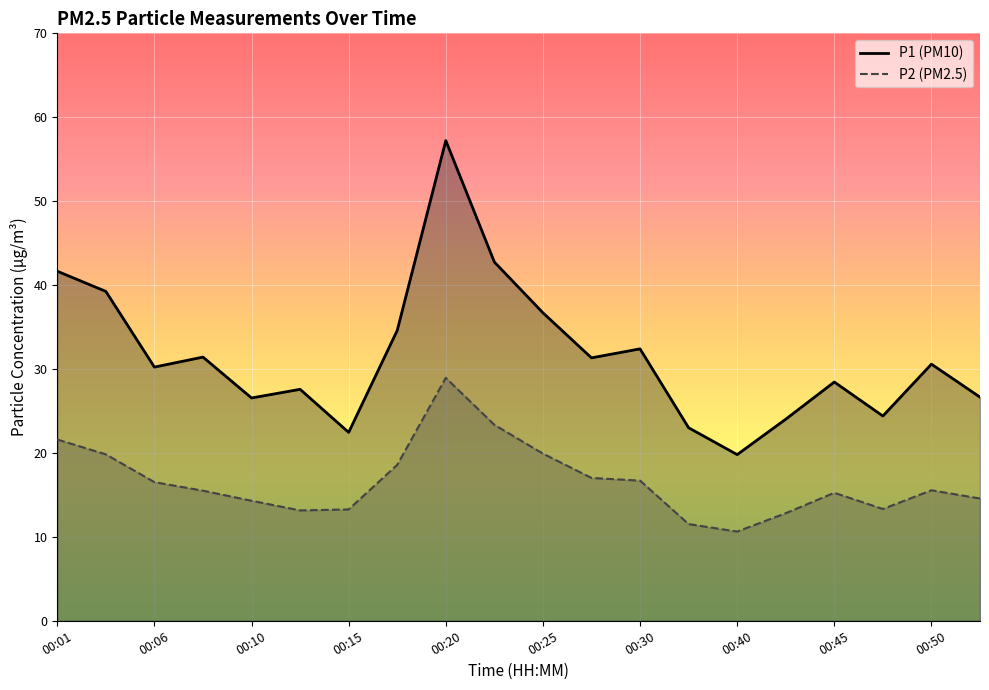

Count the number of categories in the chart.

20